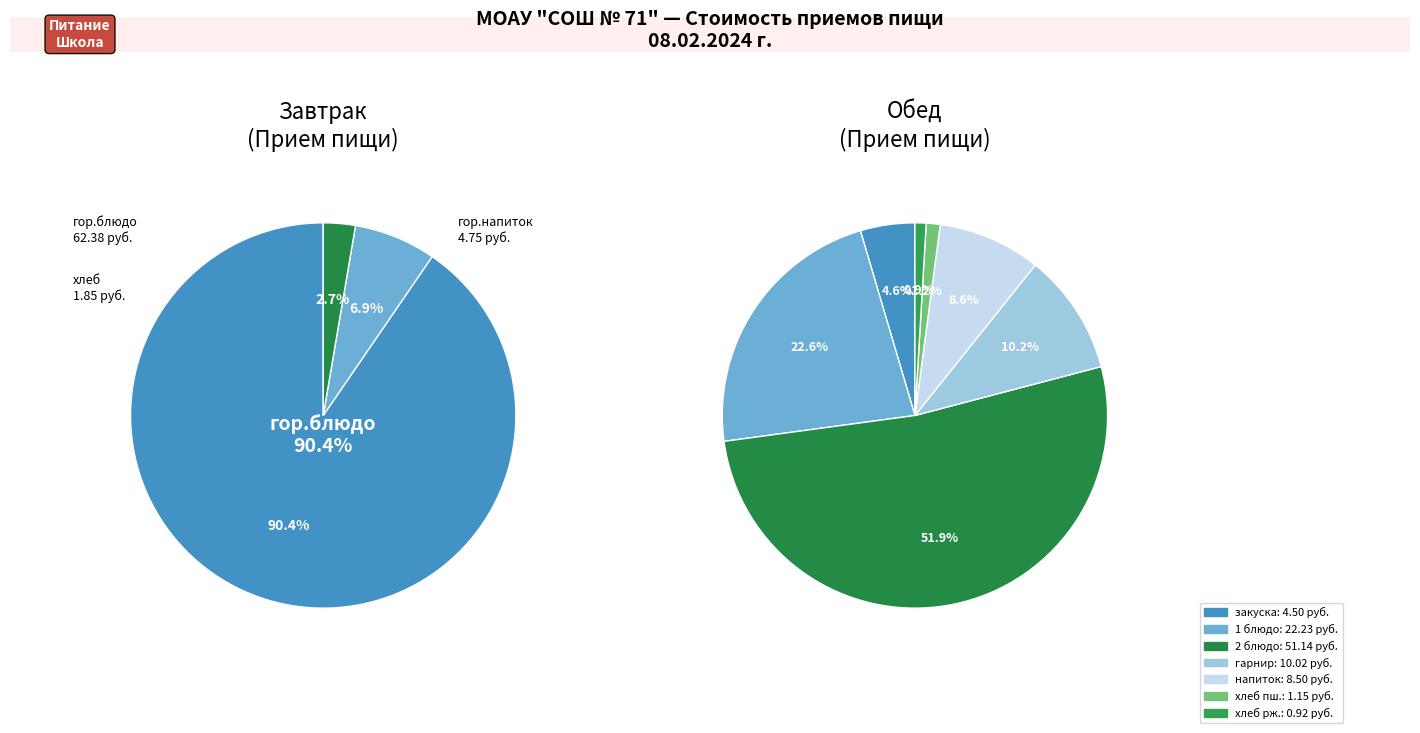

What portion of the pie excludes Завтрак?

58.8%